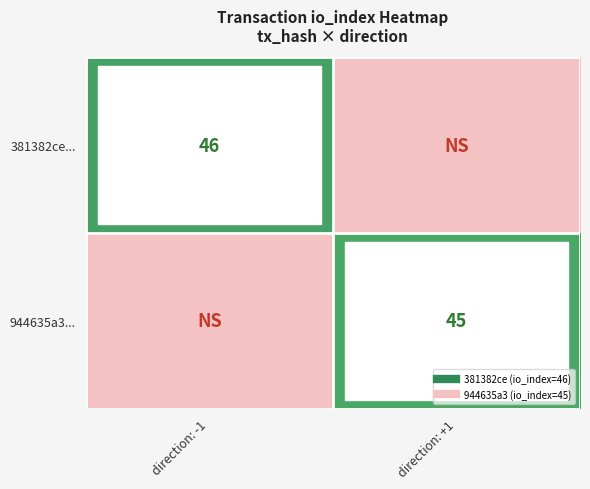

At which category is the sum across all series the highest?

direction: -1